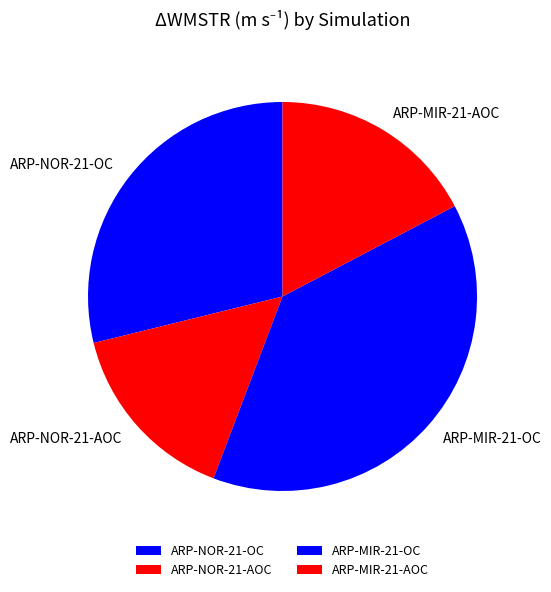

How many slices are in this pie chart?

4